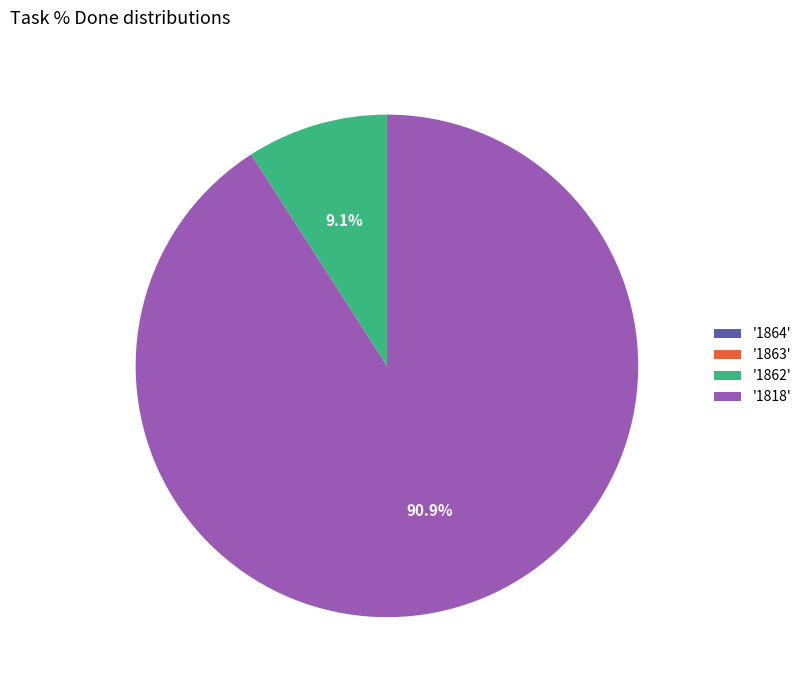

Does '1862' represent more than half of the total?

No